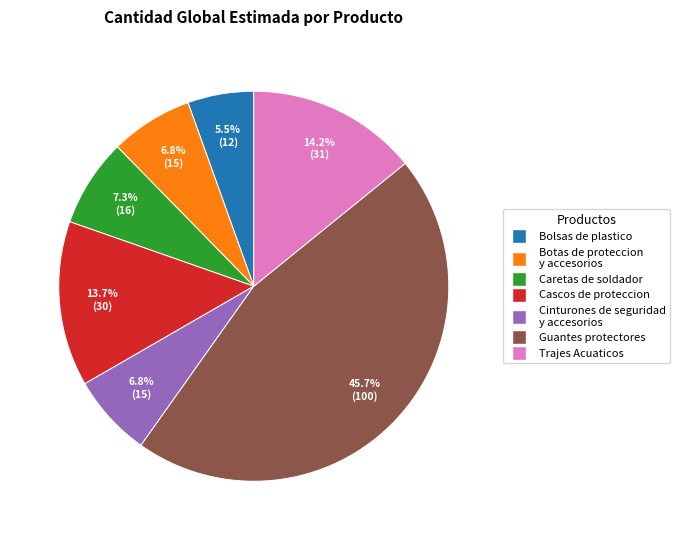

Do Botas de proteccion y accesorios and Caretas de soldador together represent more than half of the pie?

No